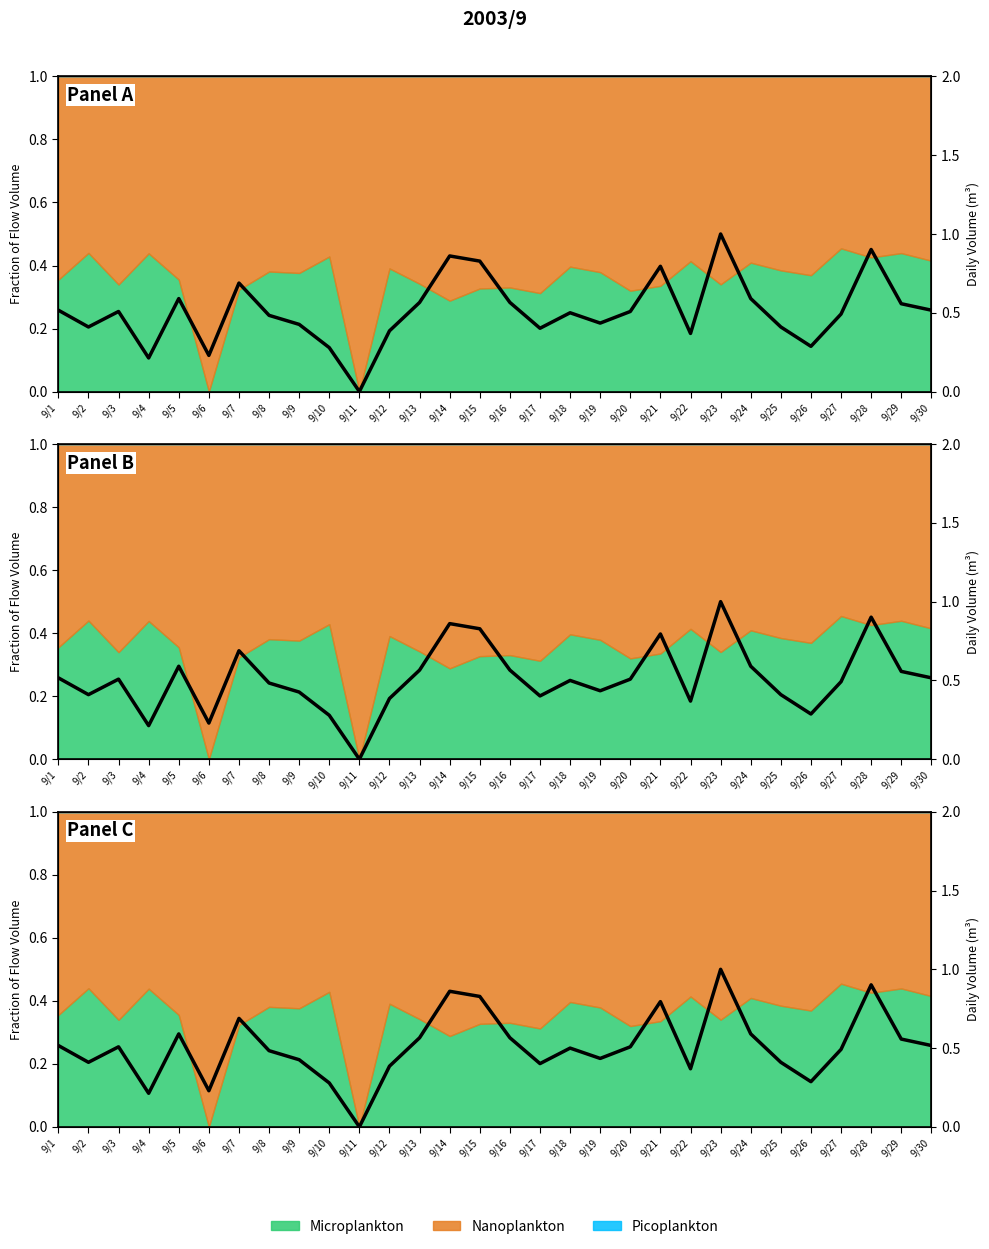

What value does the data have at 9/10?

0.3